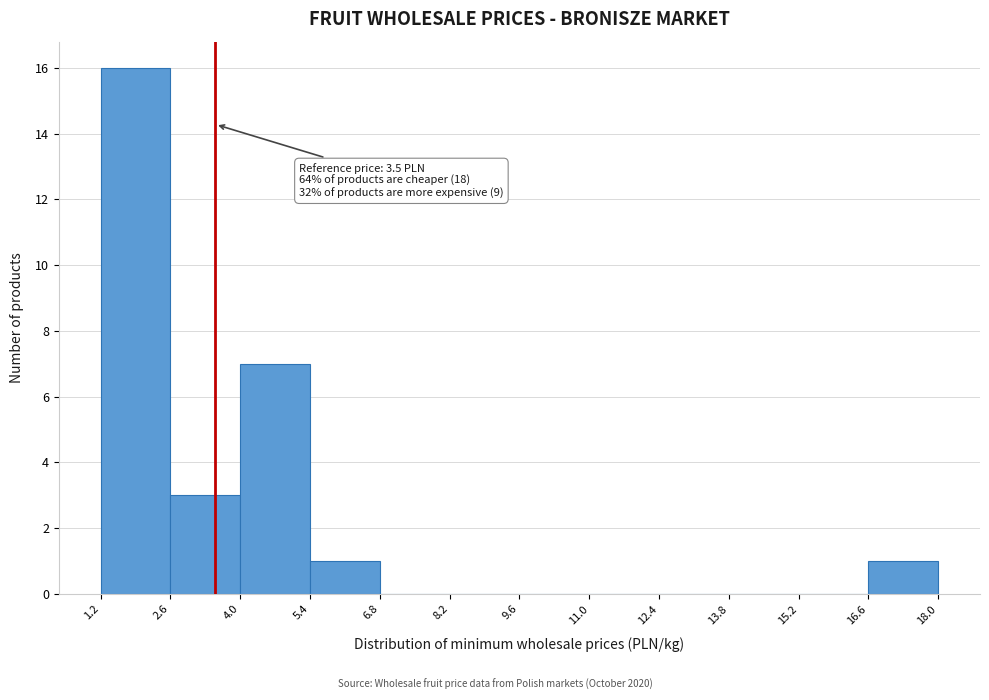

Over which range of the x-axis is the bar tallest?

1.2 to 2.6